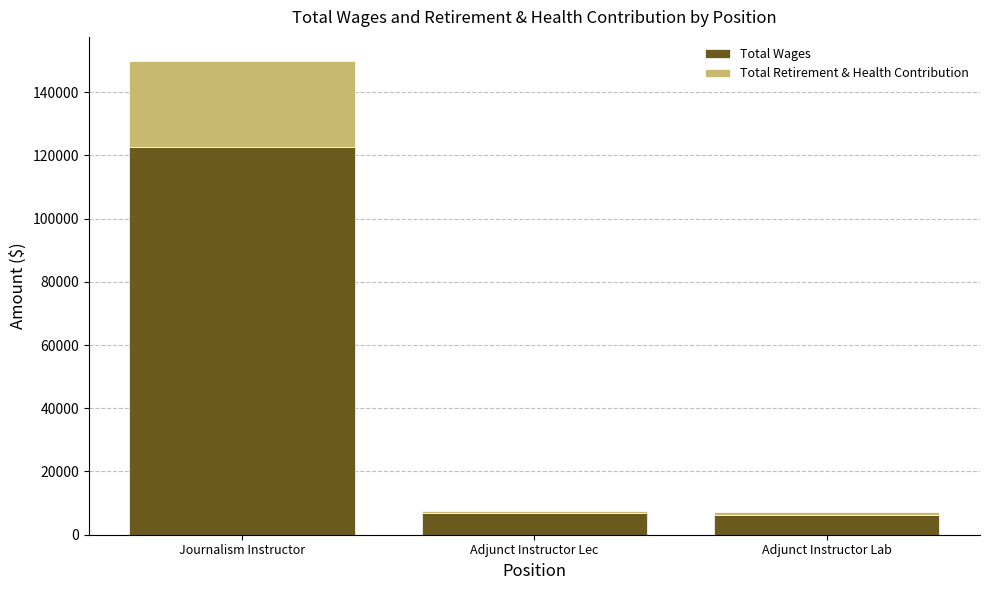

What is the highest value of the Total Wages series?

122489